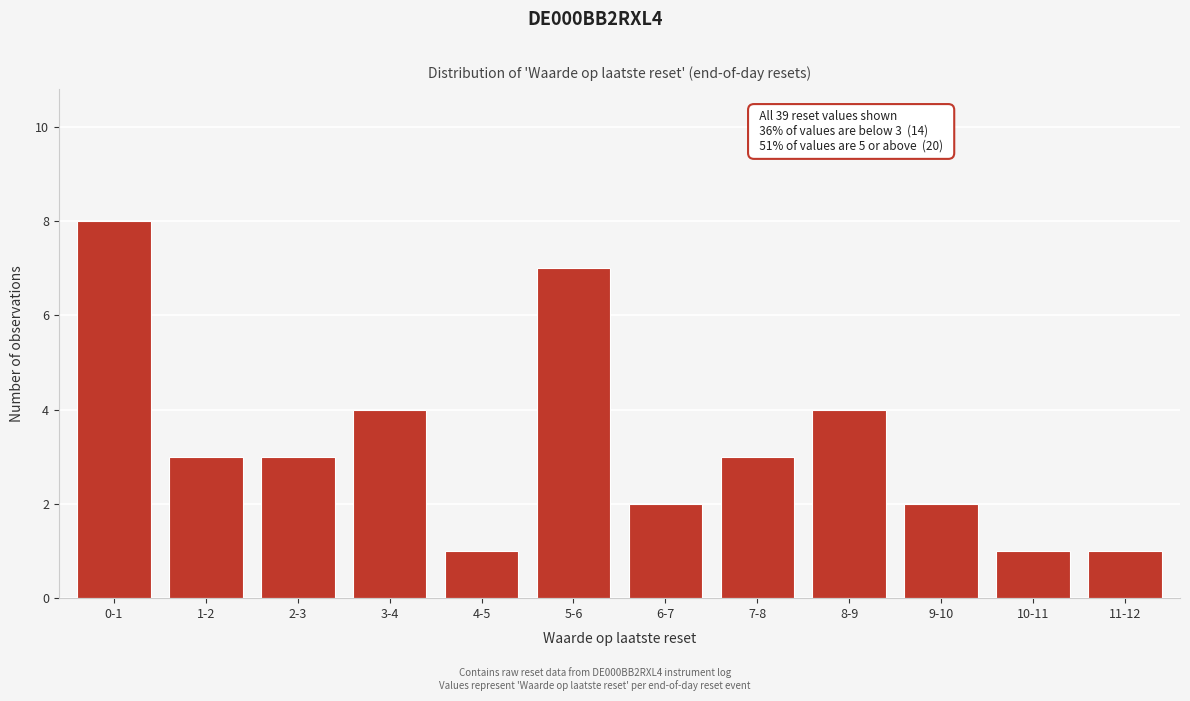

Reading left to right, list all the values displayed in this chart.

0-1=8	1-2=3	2-3=3	3-4=4	4-5=1	5-6=7	6-7=2	7-8=3	8-9=4	9-10=2	10-11=1	11-12=1